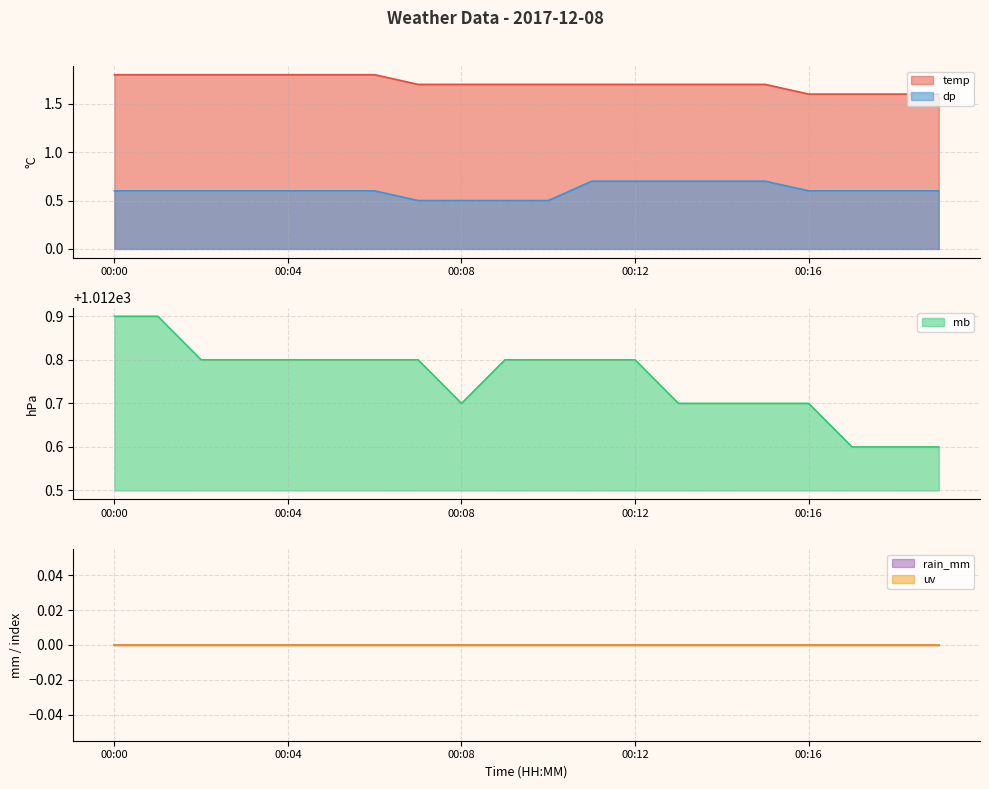

True or false: temp and dp intersect in this chart.

False